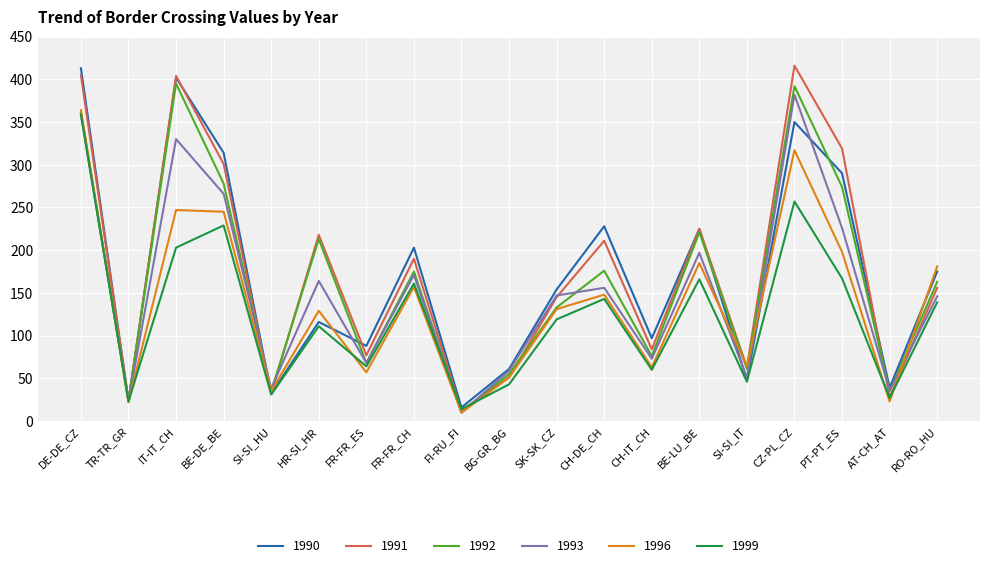

What is the total value across all series at SI-SI_HU?

203